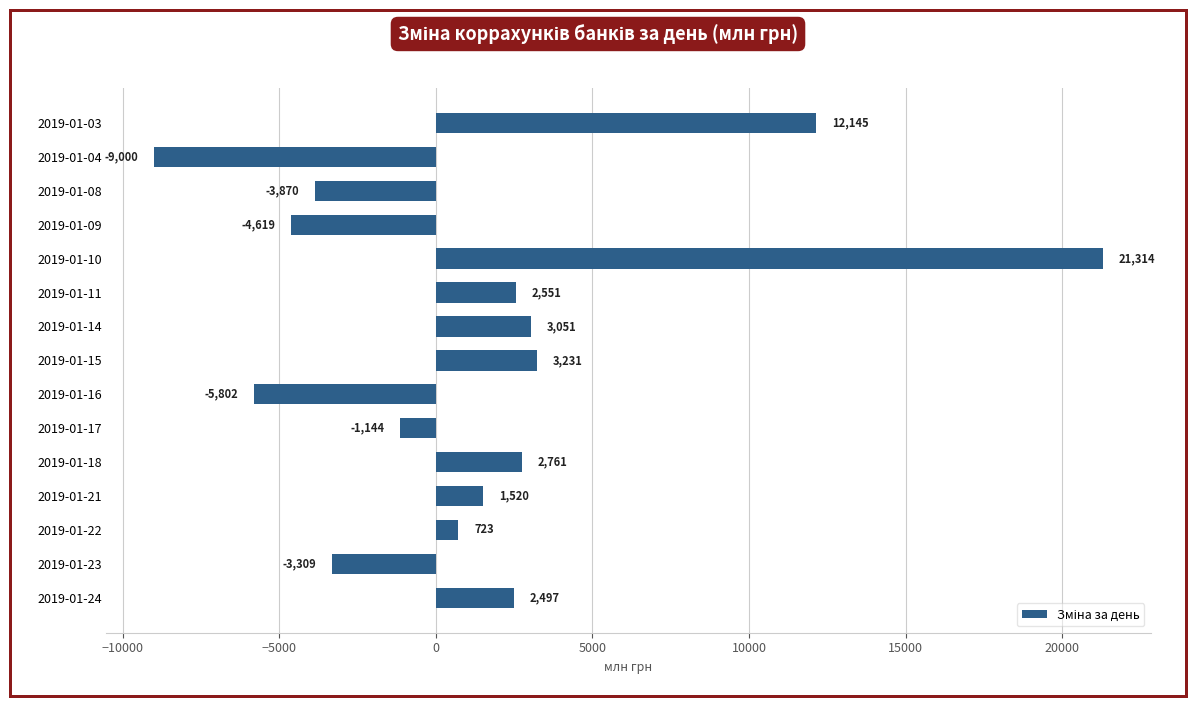

What is the minimum value shown in the chart?

-8999.5